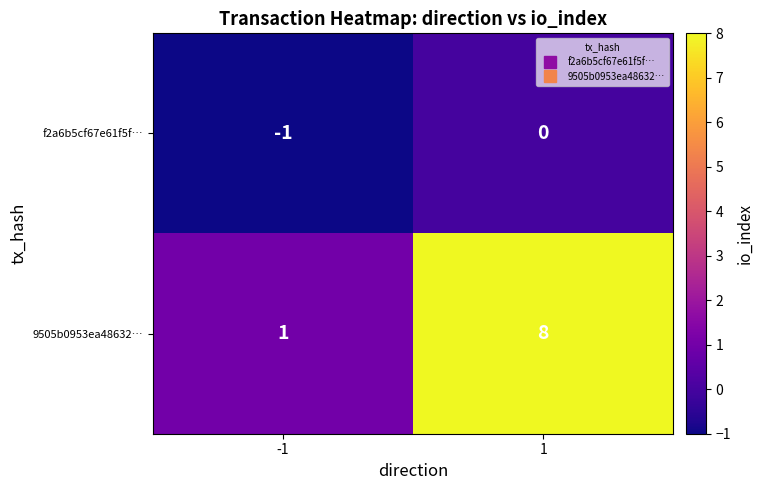

At 1, list the series in order from smallest to largest.

f2a6b5cf67e61f5f…, 9505b0953ea48632…